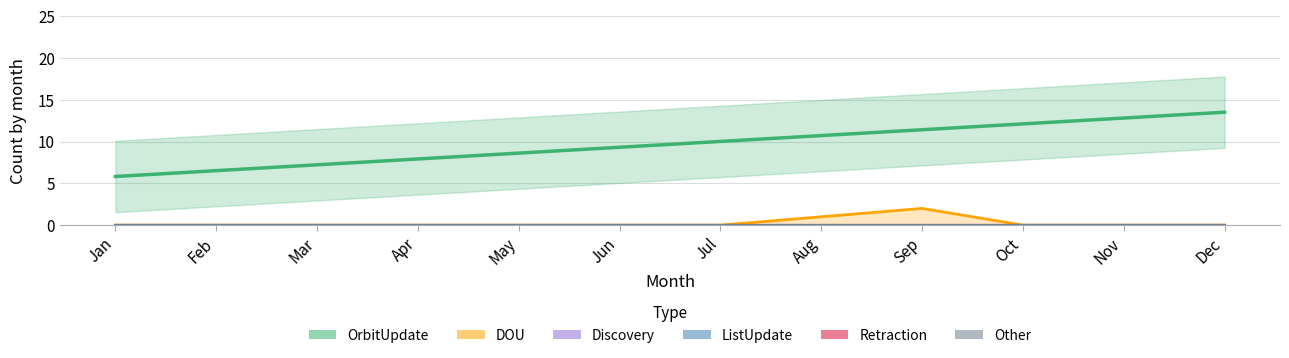

At which label is DOU closest to 1?

Aug